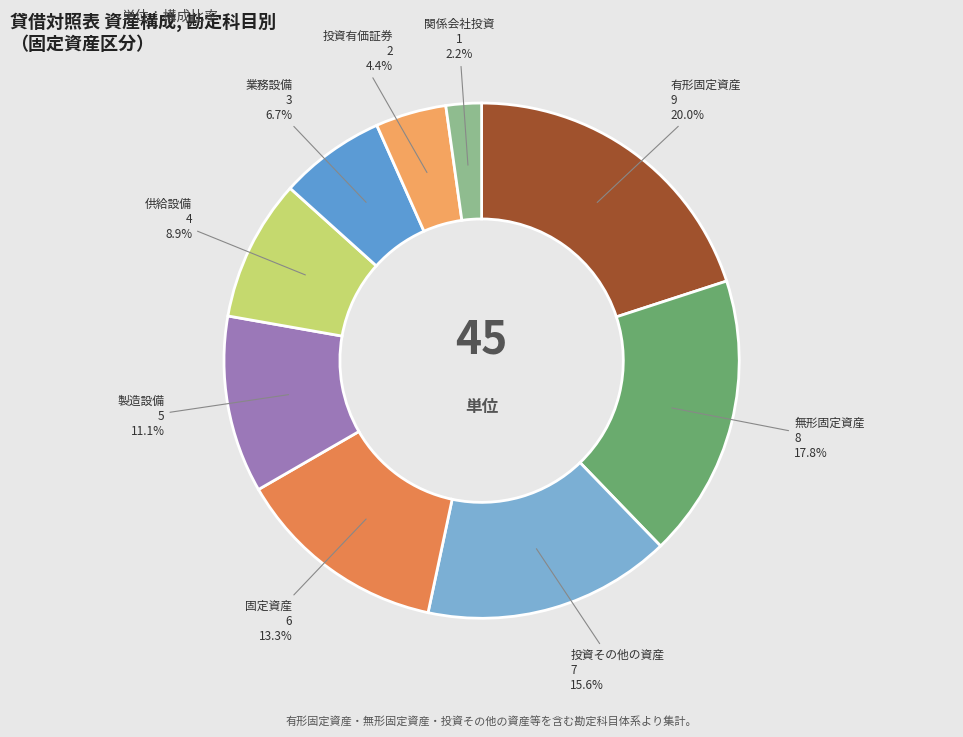

What percentage is the 業務設備 slice, to the nearest percent?

7%